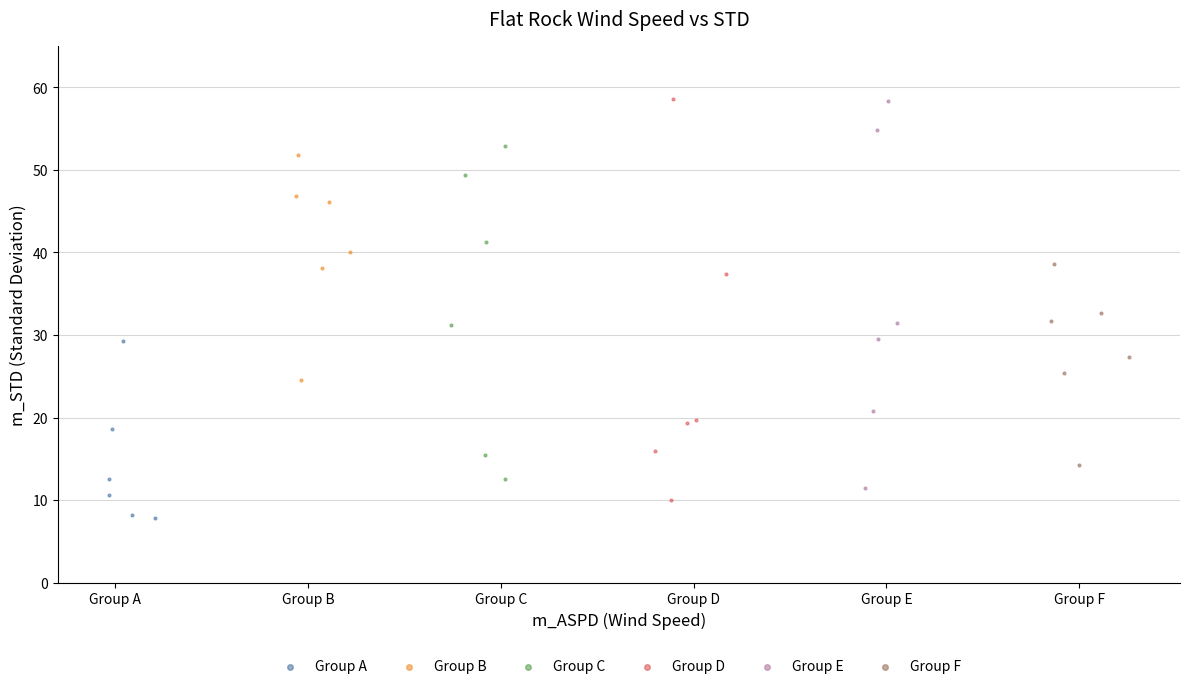

What are all the series names shown in the legend?

Group A, Group B, Group C, Group D, Group E, Group F